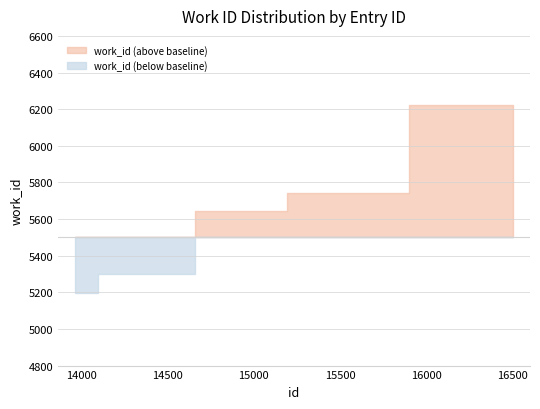

Does the chart display data point markers on the line(s)?

No